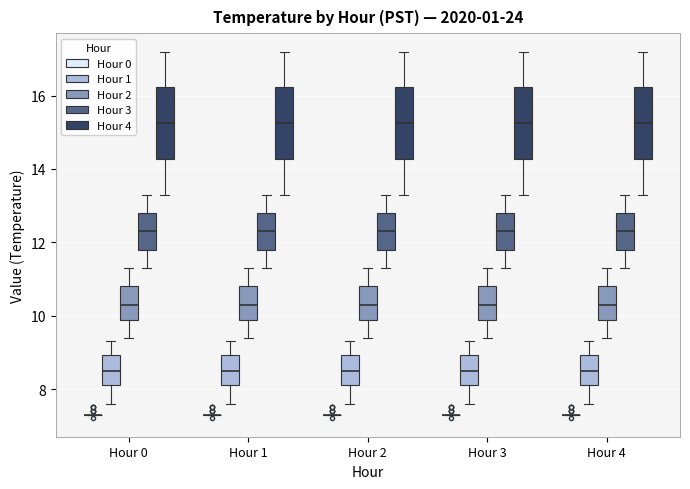

Reading left to right, transcribe this box plot: for each box, give where its median line is, the range the box spans, and where its two whiskers end, as read against the y-axis. The values are not printed on the chart, so give them approximately, as read against the axis.

Hour 0 (Hour 0): box collapsed to a line at 7.4, whiskers 7.4 to 7.4
Hour 0 (Hour 1): median 8.6, box 8.2 to 9.0, whiskers 7.6 to 9.4
Hour 0 (Hour 2): median 10.4, box 9.8 to 10.8, whiskers 9.4 to 11.4
Hour 0 (Hour 3): median 12.4, box 11.8 to 12.8, whiskers 11.4 to 13.4
Hour 0 (Hour 4): median 15.2, box 14.2 to 16.2, whiskers 13.4 to 17.2
Hour 1 (Hour 0): box collapsed to a line at 7.4, whiskers 7.4 to 7.4
Hour 1 (Hour 1): median 8.6, box 8.2 to 9.0, whiskers 7.6 to 9.4
Hour 1 (Hour 2): median 10.4, box 9.8 to 10.8, whiskers 9.4 to 11.4
Hour 1 (Hour 3): median 12.4, box 11.8 to 12.8, whiskers 11.4 to 13.4
Hour 1 (Hour 4): median 15.2, box 14.2 to 16.2, whiskers 13.4 to 17.2
Hour 2 (Hour 0): box collapsed to a line at 7.4, whiskers 7.4 to 7.4
Hour 2 (Hour 1): median 8.6, box 8.2 to 9.0, whiskers 7.6 to 9.4
Hour 2 (Hour 2): median 10.4, box 9.8 to 10.8, whiskers 9.4 to 11.4
Hour 2 (Hour 3): median 12.4, box 11.8 to 12.8, whiskers 11.4 to 13.4
Hour 2 (Hour 4): median 15.2, box 14.2 to 16.2, whiskers 13.4 to 17.2
Hour 3 (Hour 0): box collapsed to a line at 7.4, whiskers 7.4 to 7.4
Hour 3 (Hour 1): median 8.6, box 8.2 to 9.0, whiskers 7.6 to 9.4
Hour 3 (Hour 2): median 10.4, box 9.8 to 10.8, whiskers 9.4 to 11.4
Hour 3 (Hour 3): median 12.4, box 11.8 to 12.8, whiskers 11.4 to 13.4
Hour 3 (Hour 4): median 15.2, box 14.2 to 16.2, whiskers 13.4 to 17.2
Hour 4 (Hour 0): box collapsed to a line at 7.4, whiskers 7.4 to 7.4
Hour 4 (Hour 1): median 8.6, box 8.2 to 9.0, whiskers 7.6 to 9.4
Hour 4 (Hour 2): median 10.4, box 9.8 to 10.8, whiskers 9.4 to 11.4
Hour 4 (Hour 3): median 12.4, box 11.8 to 12.8, whiskers 11.4 to 13.4
Hour 4 (Hour 4): median 15.2, box 14.2 to 16.2, whiskers 13.4 to 17.2